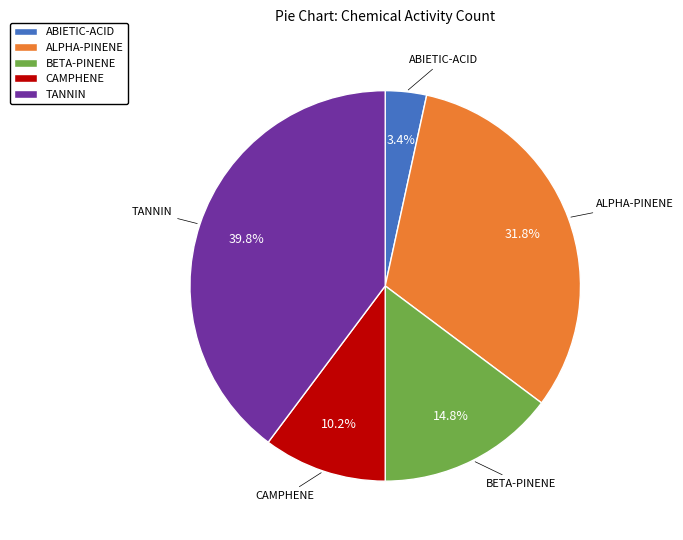

What portion of the pie excludes ALPHA-PINENE?

68.2%